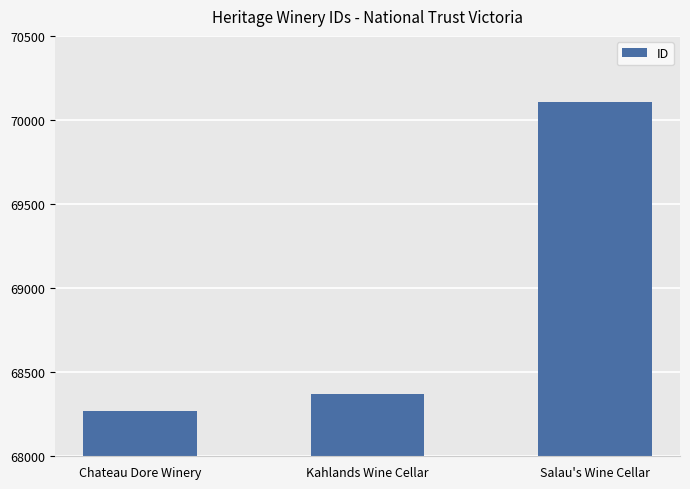

What is the greatest value displayed?

70108